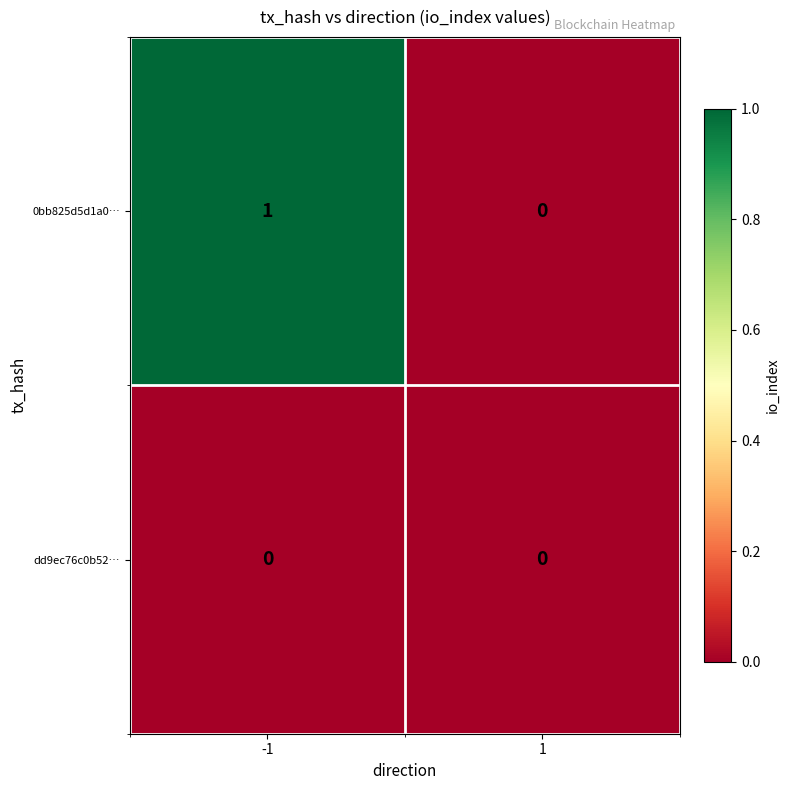

Rank the series by their average value, from lowest to highest.

dd9ec76c0b52…, 0bb825d5d1a0…